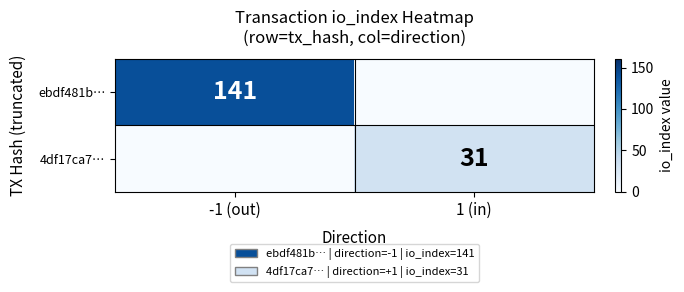

Is the value of ebdf481b… at -1 (out) greater than the value of 4df17ca7… at 1 (in)?

Yes